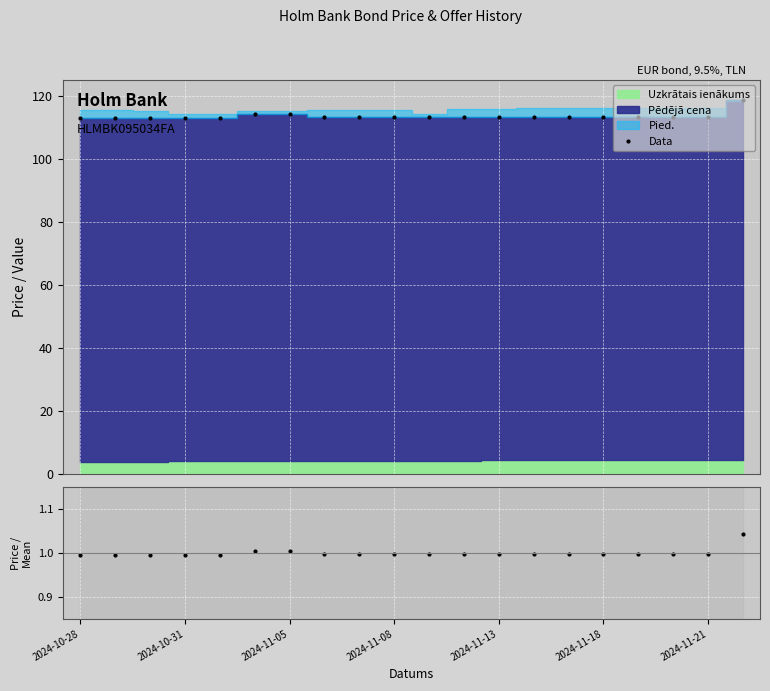

At which category is the sum across all series the highest?

19